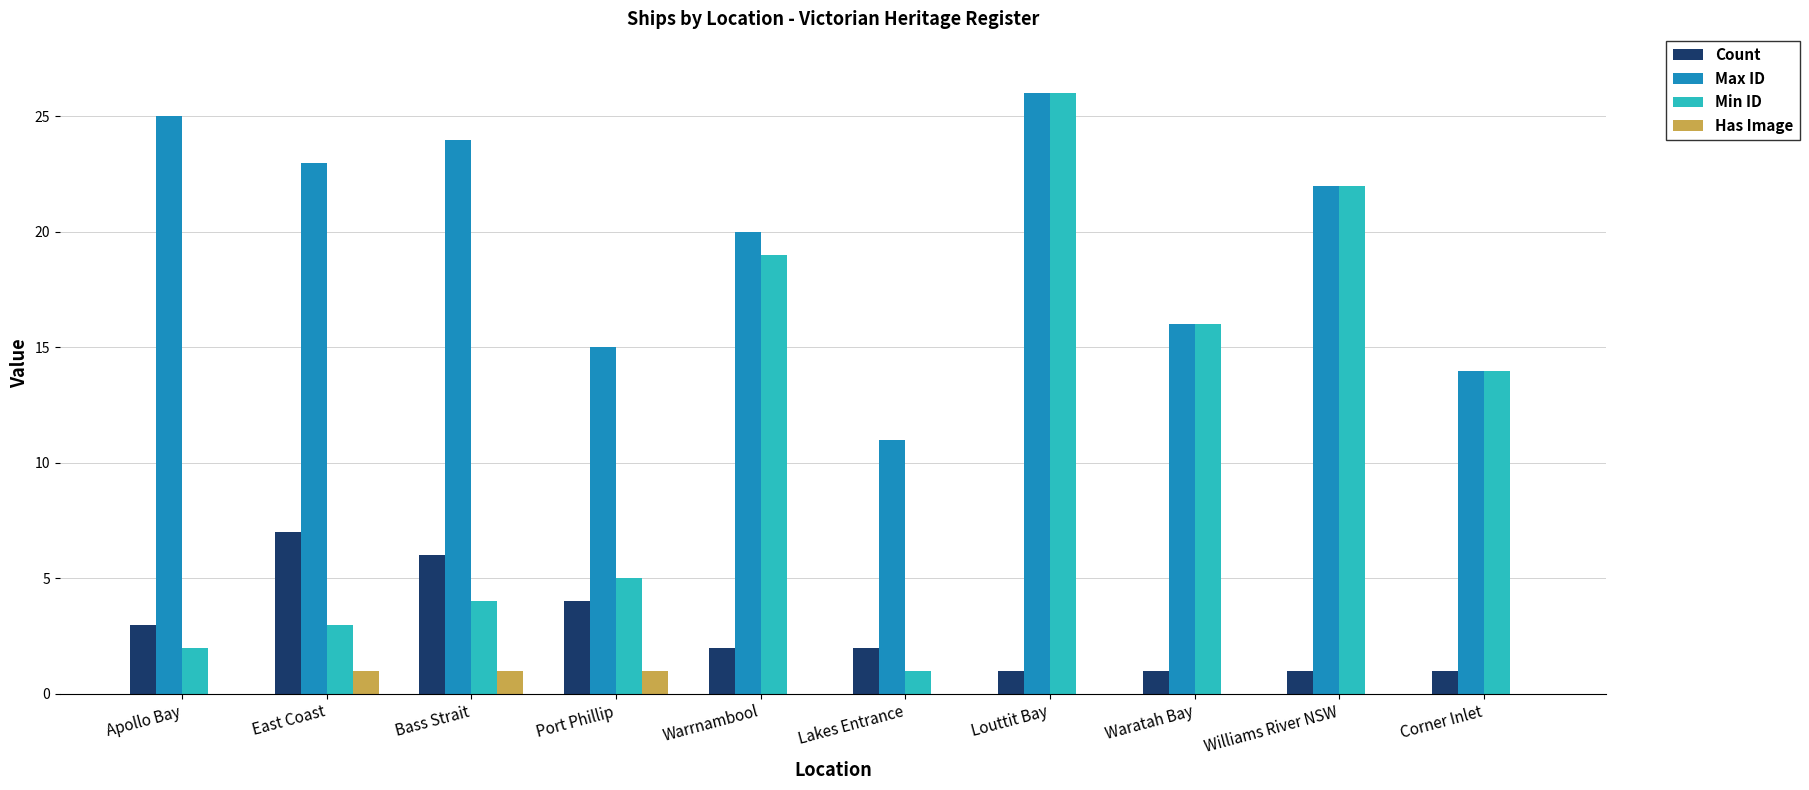

Reading left to right, what are all the values shown in this chart?

Count: Apollo Bay=3	East Coast=7	Bass Strait=6	Port Phillip=4	Warrnambool=2	Lakes Entrance=2	Louttit Bay=1	Waratah Bay=1	Williams River NSW=1	Corner Inlet=1
Max ID: Apollo Bay=25	East Coast=23	Bass Strait=24	Port Phillip=15	Warrnambool=20	Lakes Entrance=11	Louttit Bay=26	Waratah Bay=16	Williams River NSW=22	Corner Inlet=14
Min ID: Apollo Bay=2	East Coast=3	Bass Strait=4	Port Phillip=5	Warrnambool=19	Lakes Entrance=1	Louttit Bay=26	Waratah Bay=16	Williams River NSW=22	Corner Inlet=14
Has Image: Apollo Bay=0	East Coast=1	Bass Strait=1	Port Phillip=1	Warrnambool=0	Lakes Entrance=0	Louttit Bay=0	Waratah Bay=0	Williams River NSW=0	Corner Inlet=0